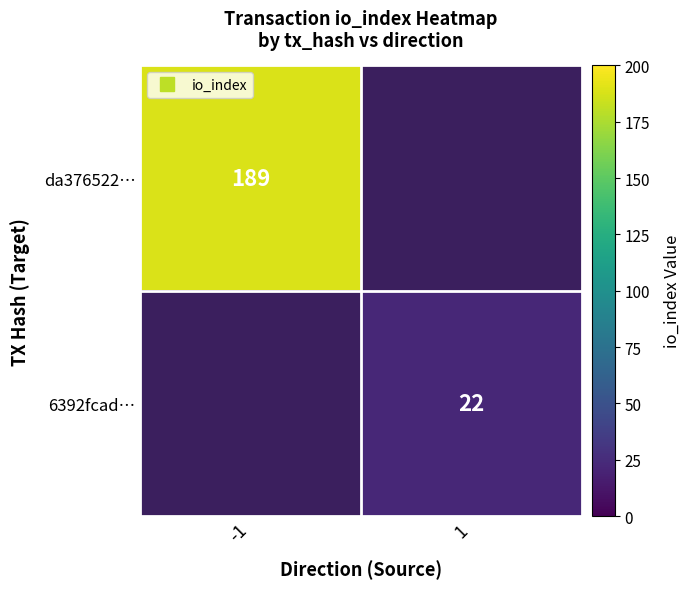

The da376522aabda61bf6c6dc4c4994e1d052bad25 series shows 189 at io_index. True or false?

True